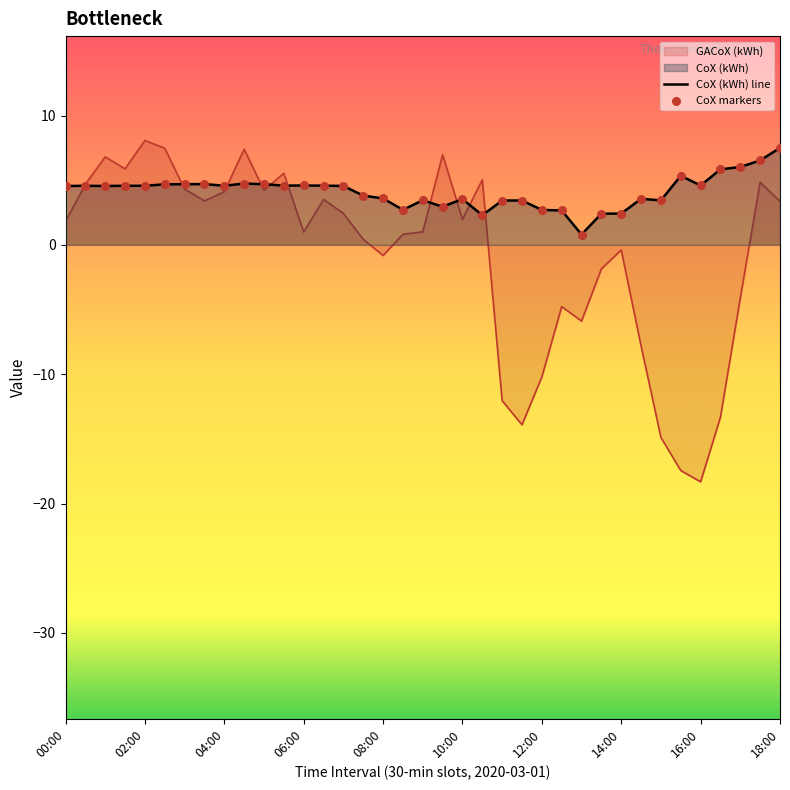

Which series has the largest total across all categories?

CoX (kWh) line